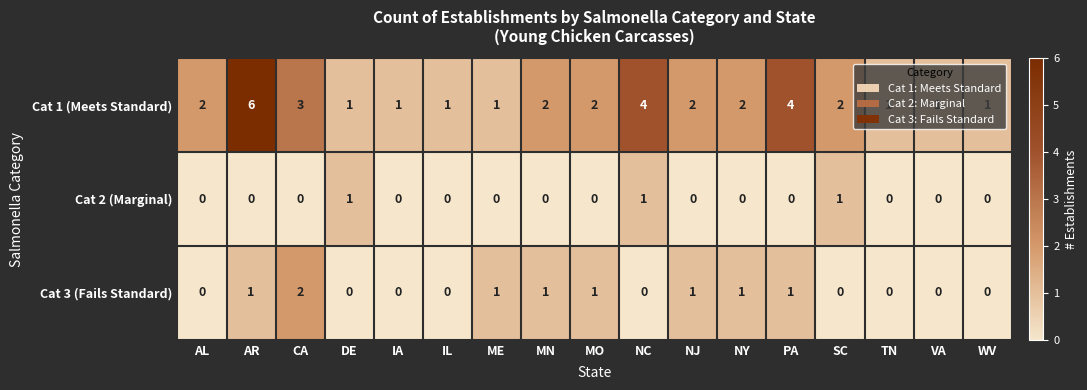

What is the total value across all series at IA?

1